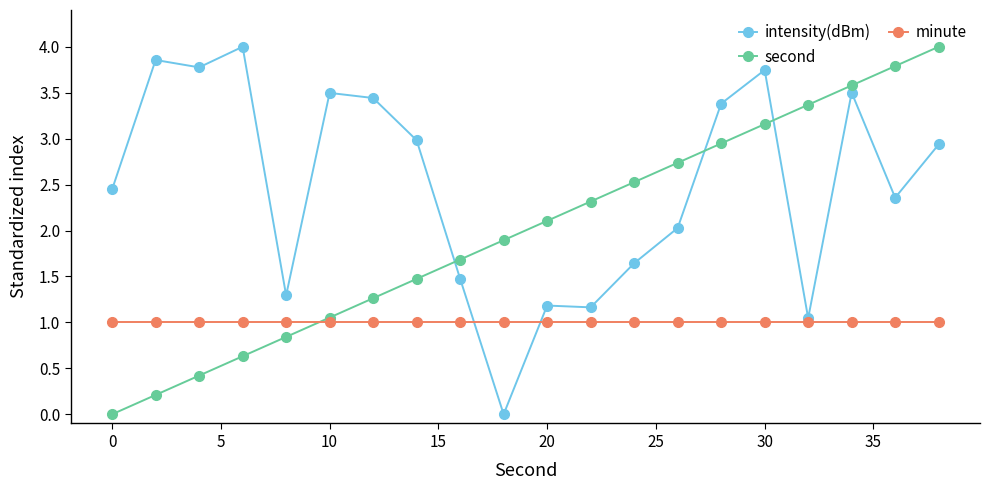

What is the maximum value for second?

4.0